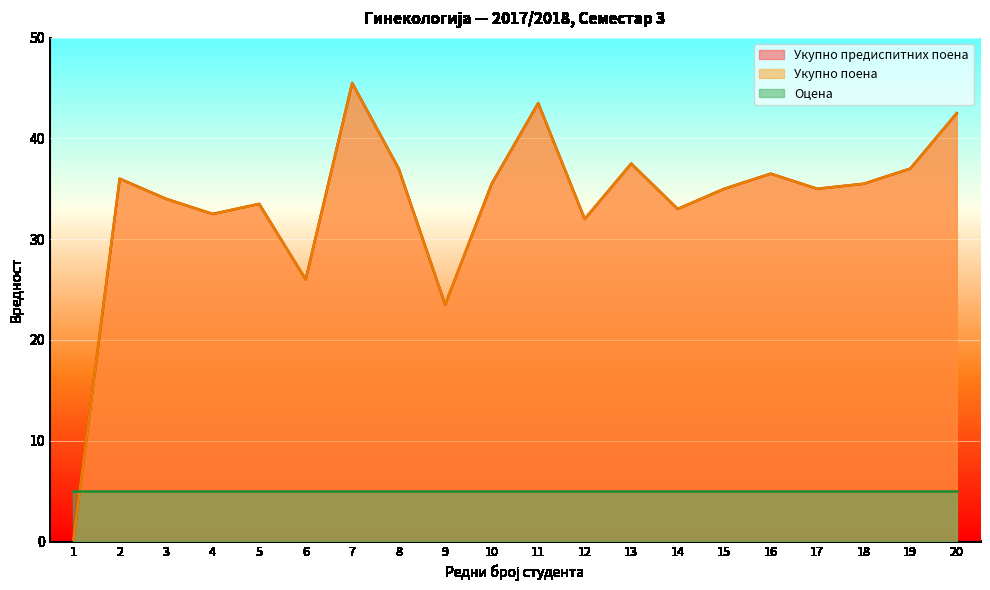

True or false: Укупно предиспитних поена has a value of 60.5 at 8.

False